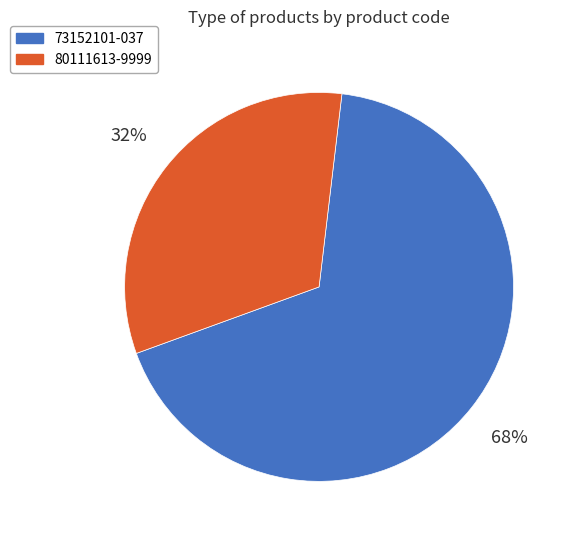

Rank the categories by value from highest to lowest.

73152101-037, 80111613-9999